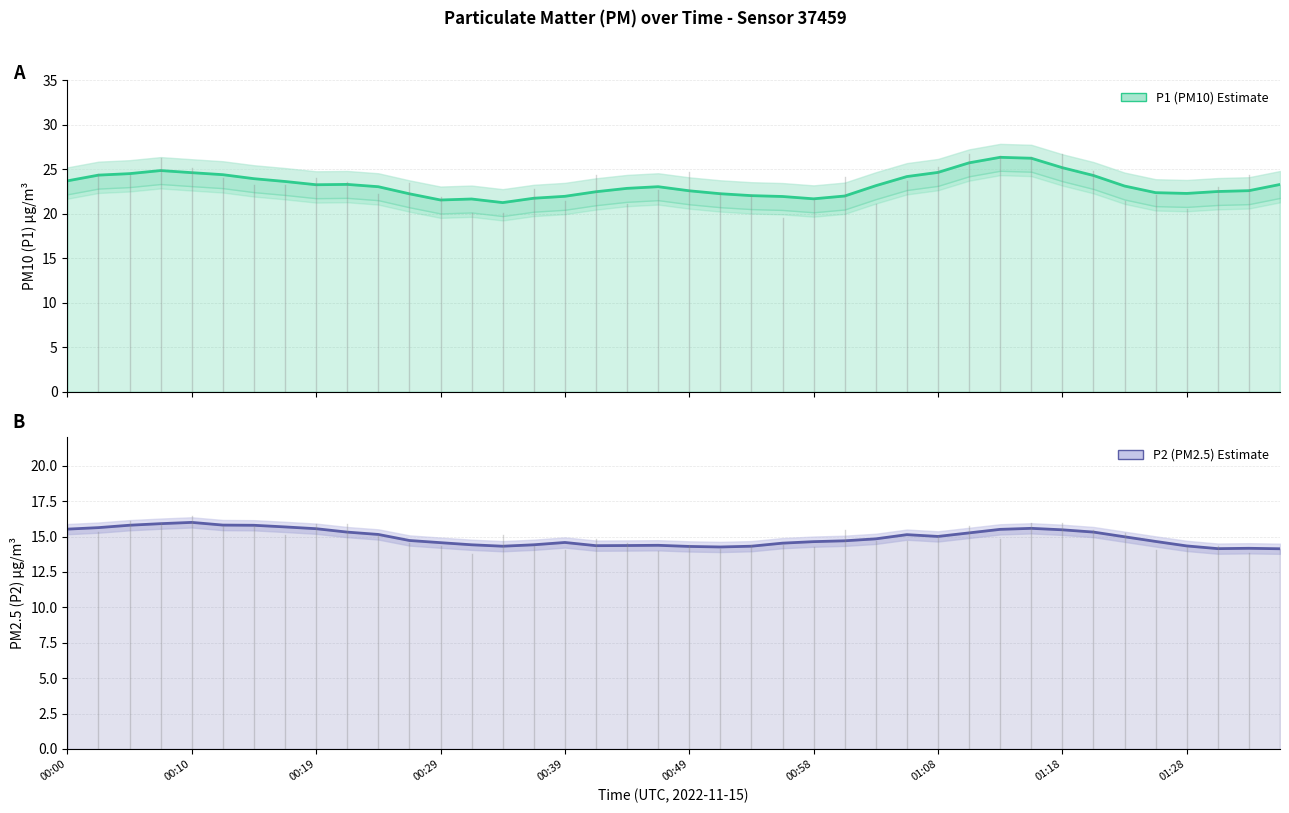

Which has a higher value, 00:58 or 21?

00:58